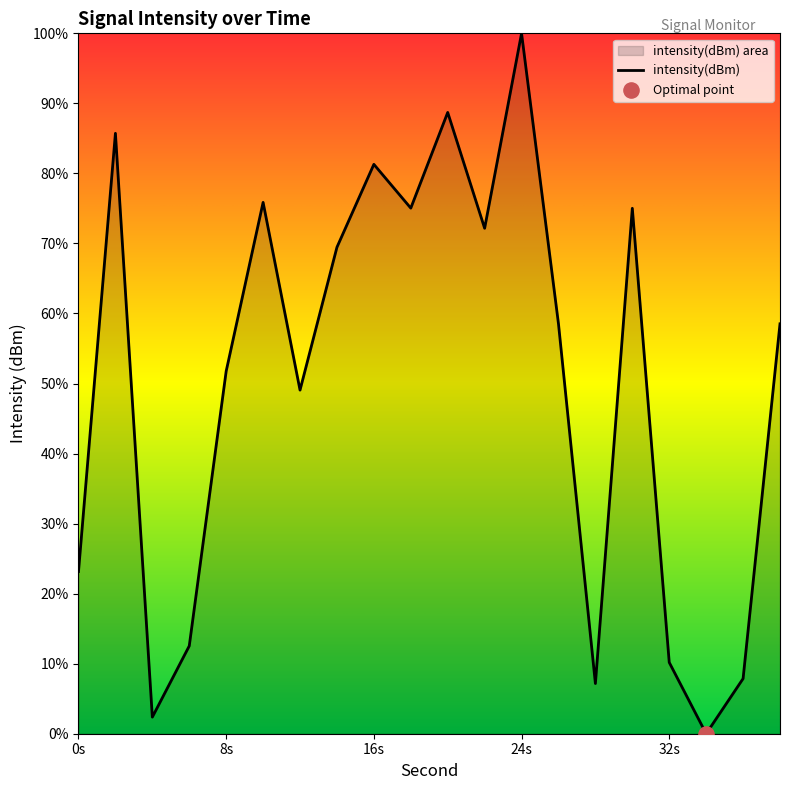

Which has a higher value, 36 or 16?

16